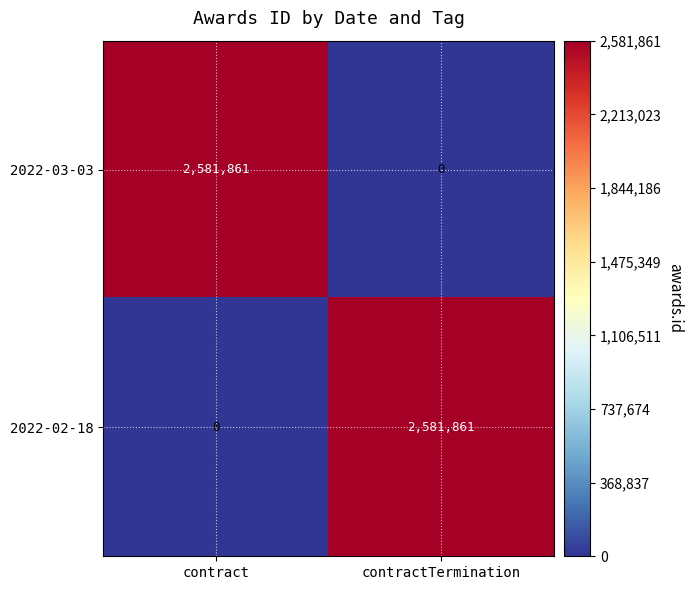

At which label is 2022-02-18 closest to 1290930?

contract